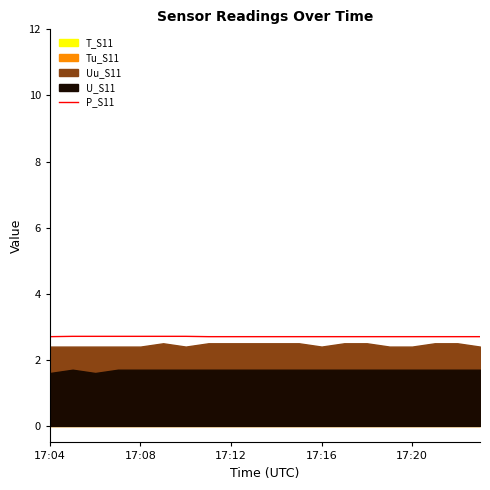

The value of P_S11 at 17:08 is 1.2. True or false?

False